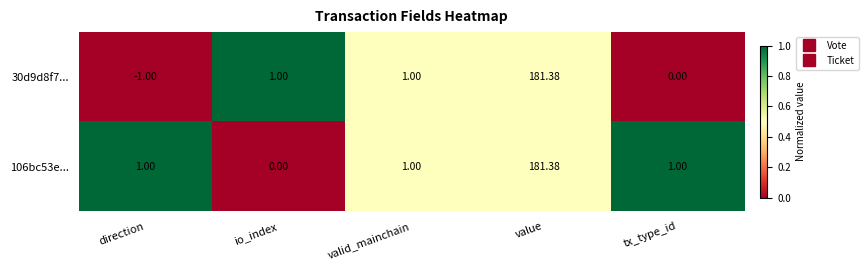

Between direction and valid_mainchain, which series saw the biggest shift?

30d9d8f7...